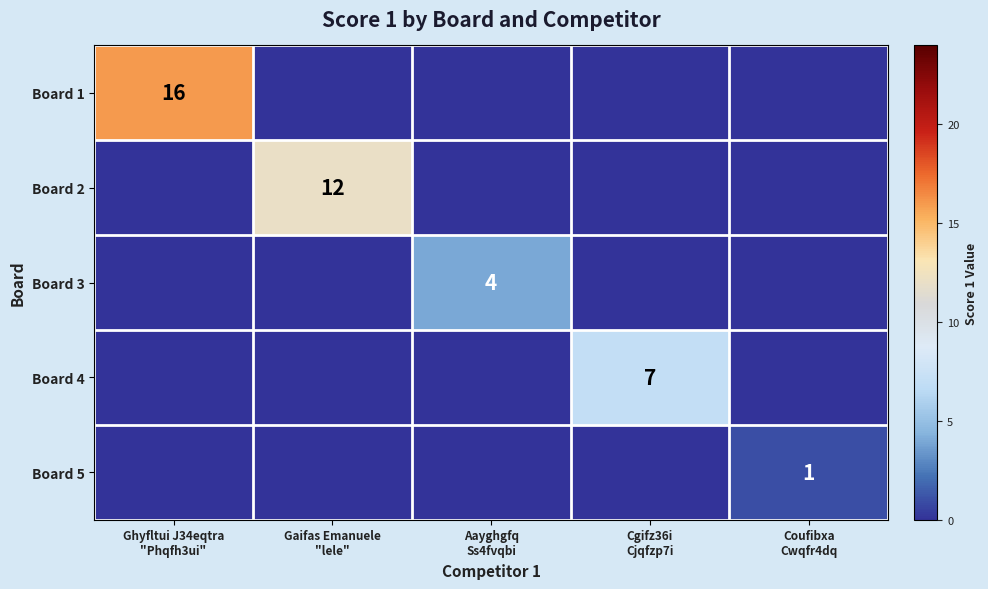

Which has a higher value, Cgifz36i
Cjqfzp7i or Ghyfltui J34eqtra
"Phqfh3ui"?

Ghyfltui J34eqtra
"Phqfh3ui"